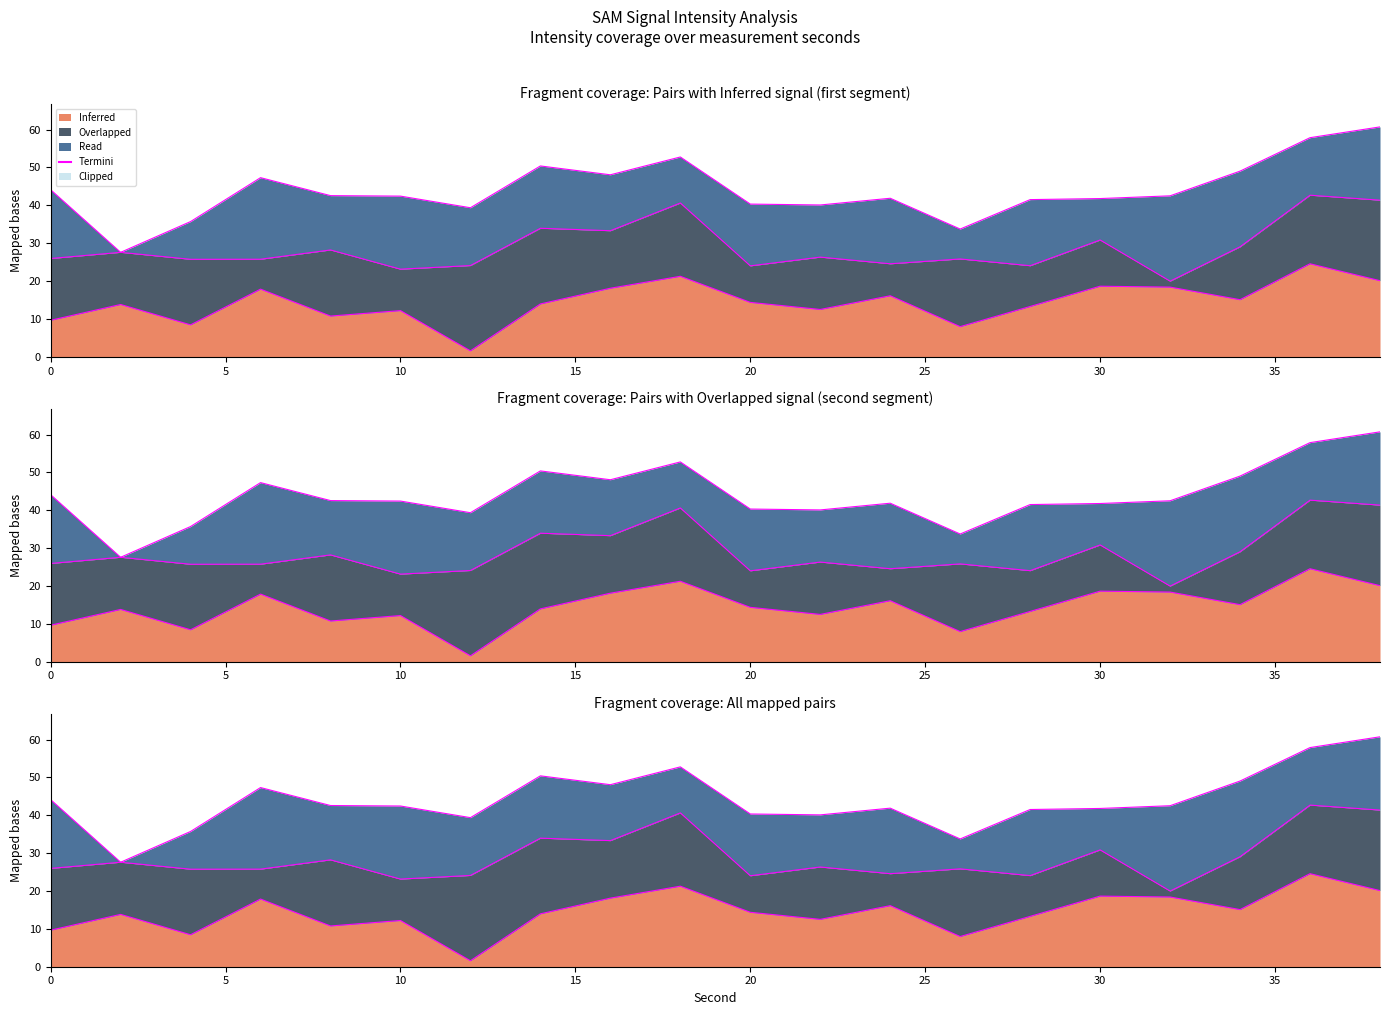

Count the number of values greater than 42.

11